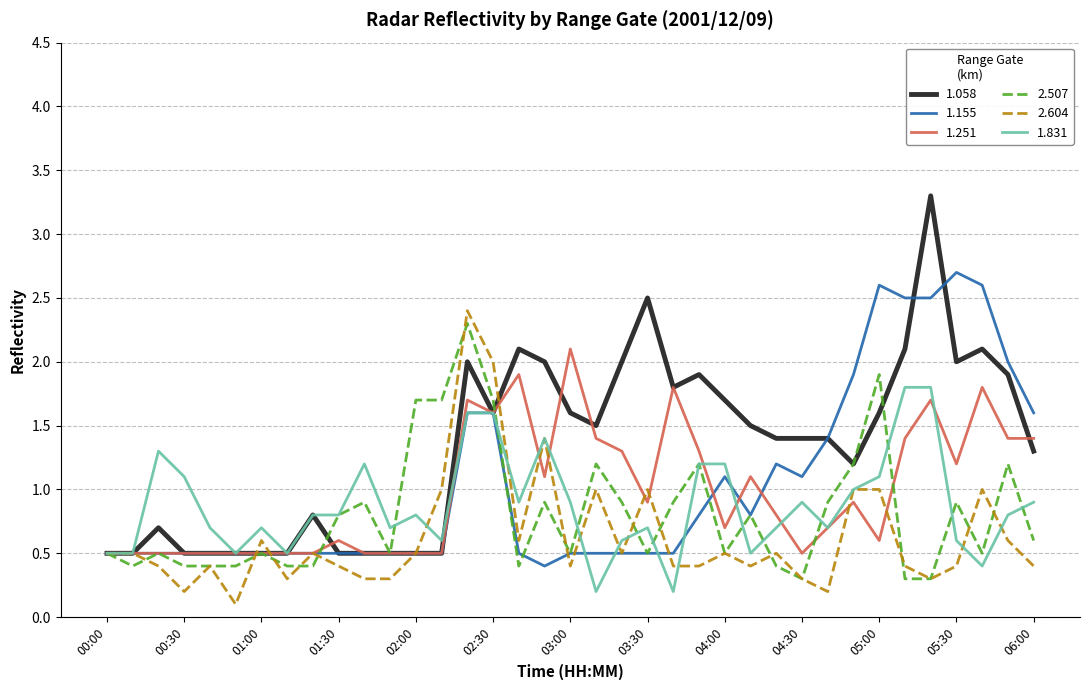

Which series ends up on top after the final intersection of 1.831 and 2.507?

1.831